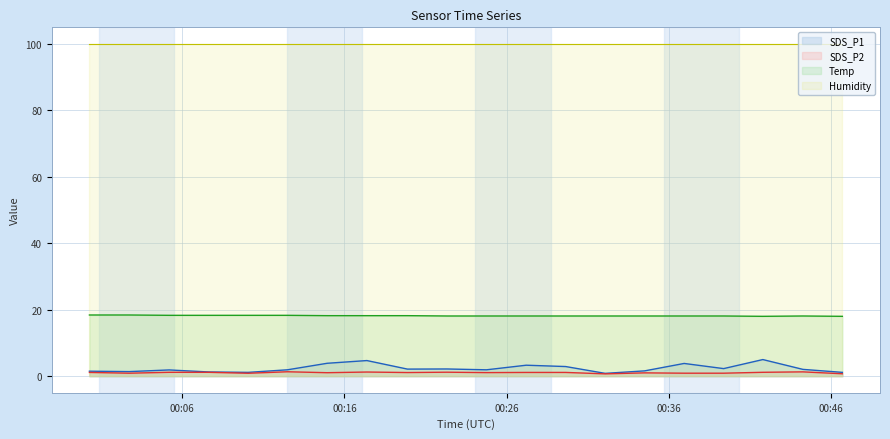

Which has a higher value, 2023/07/11 00:24:45 or 2023/07/11 00:17:23?

2023/07/11 00:17:23